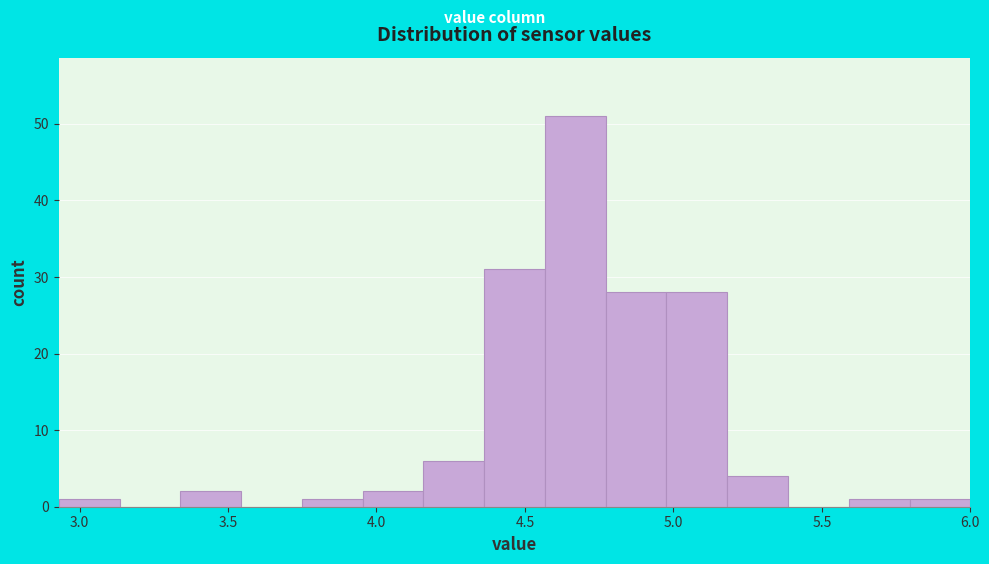

Reading left to right, list every bar in this chart as the range it spans on the x-axis followed by its height. Neither the bar edges nor the heights are printed on the chart, so give them approximately, as read against the axes.

2.95 to 3.15: 1
3.15 to 3.35: 0
3.35 to 3.55: 2
3.55 to 3.75: 0
3.75 to 3.95: 1
3.95 to 4.15: 2
4.15 to 4.35: 6
4.35 to 4.55: 31
4.55 to 4.75: 51
4.75 to 5.00: 28
5.00 to 5.20: 28
5.20 to 5.40: 4
5.40 to 5.60: 0
5.60 to 5.80: 1
5.80 to 6.00: 1